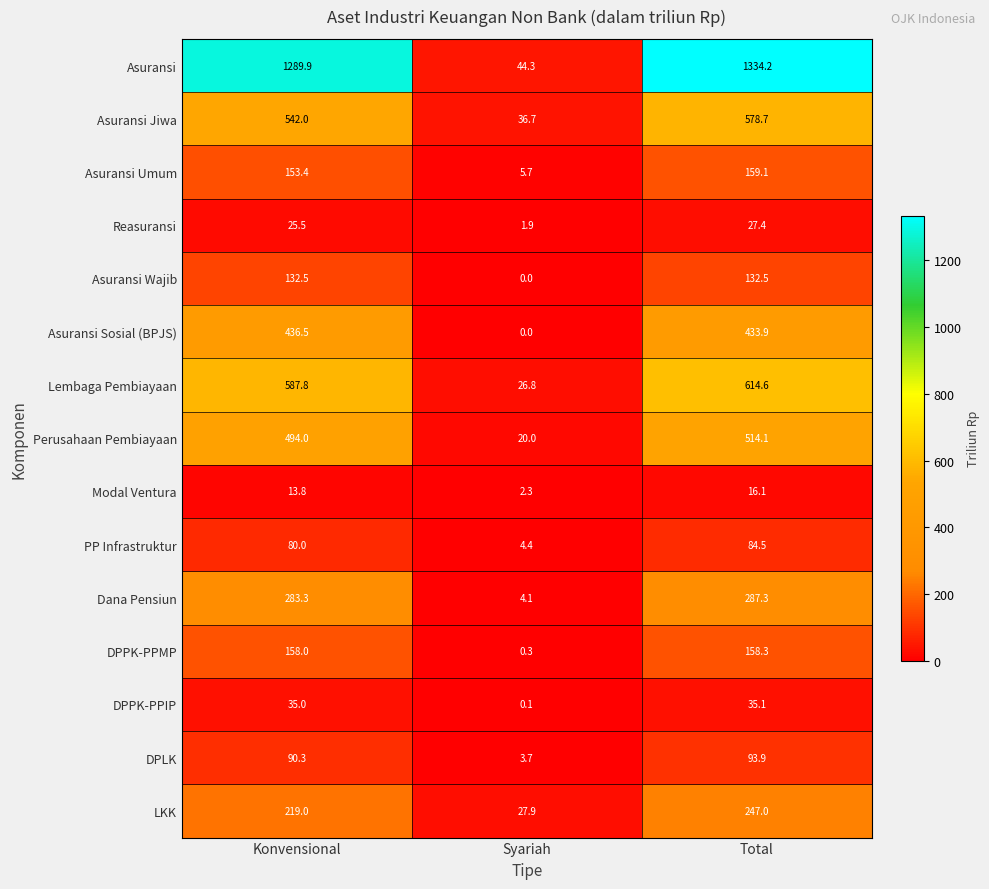

Where is Asuransi Wajib nearest to the value 66?

Syariah